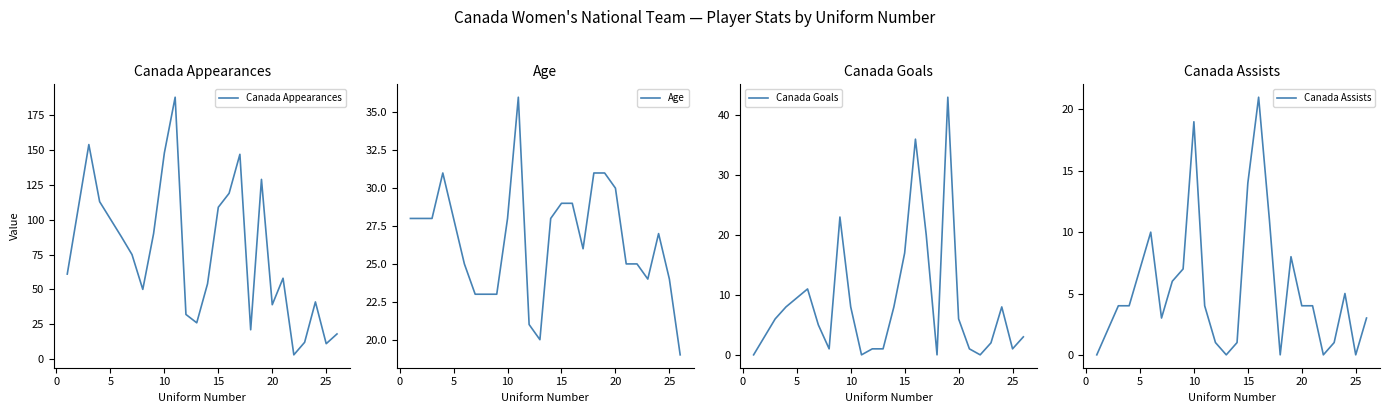

What is the highest value of the Canada Goals series?

43